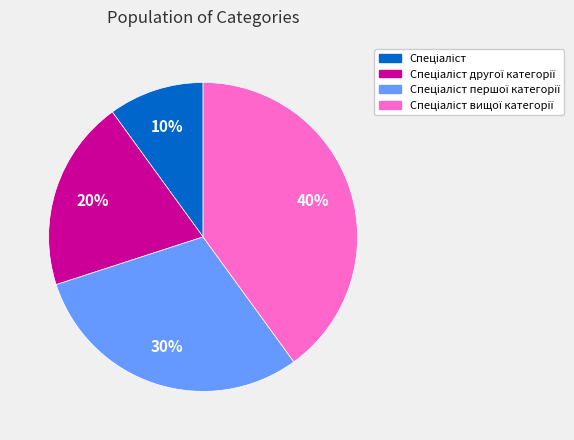

To the nearest percent, what is the average slice percentage?

25%